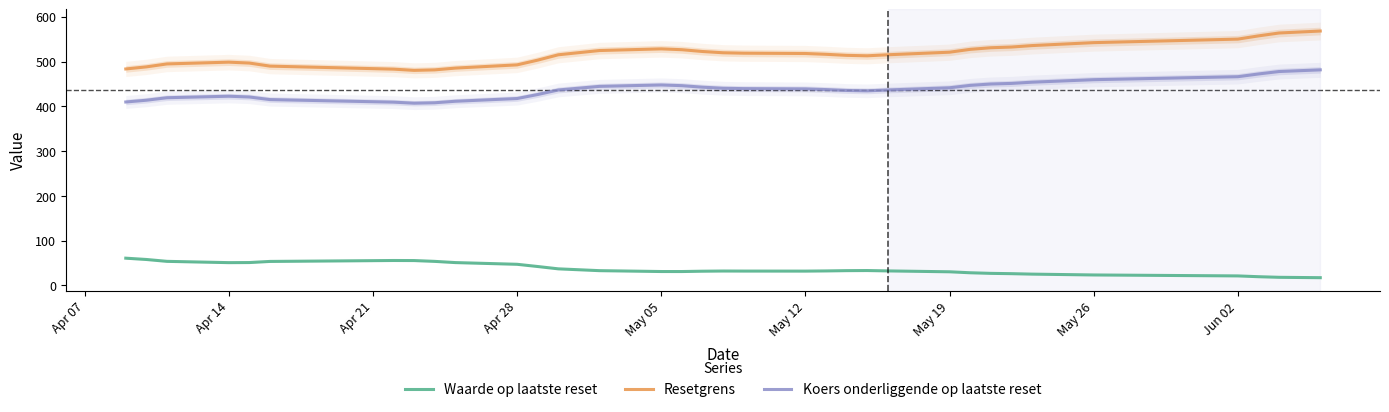

What is the value of the Waarde op laatste reset point at the 34th from the left?

17.4